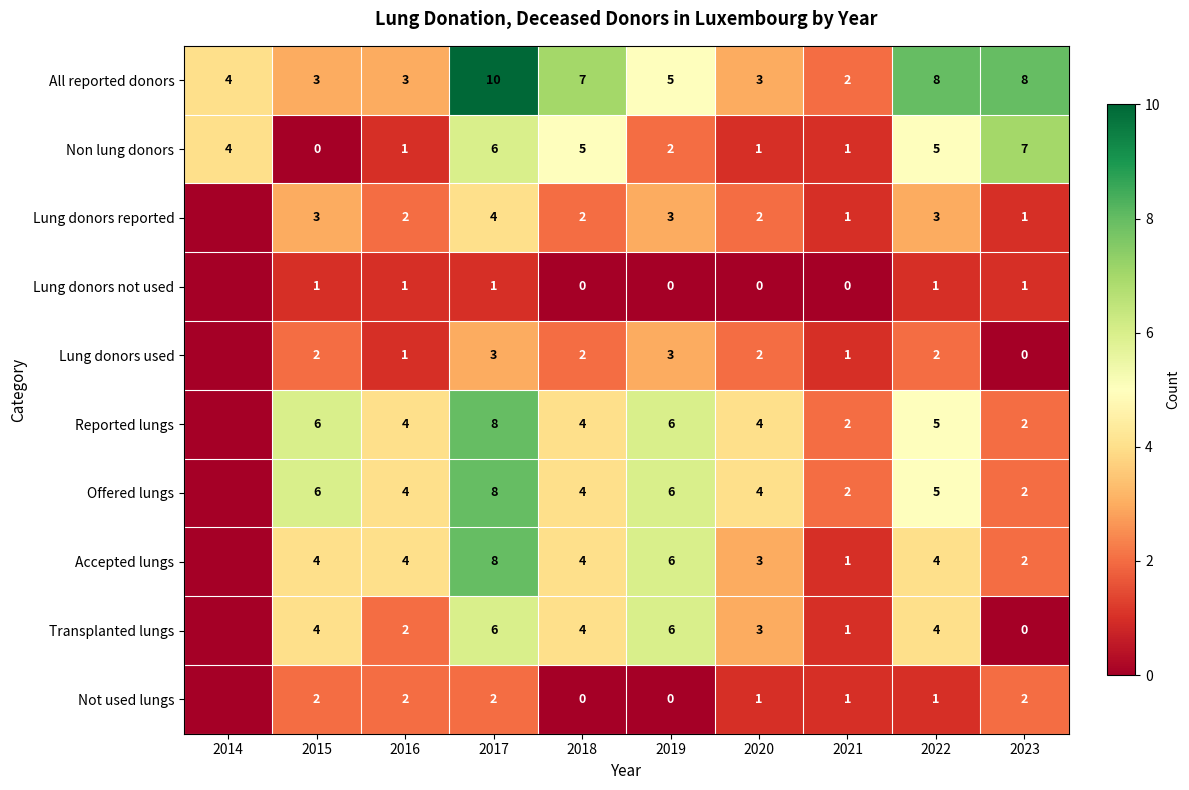

The All reported donors series shows 5 at 2019. True or false?

True